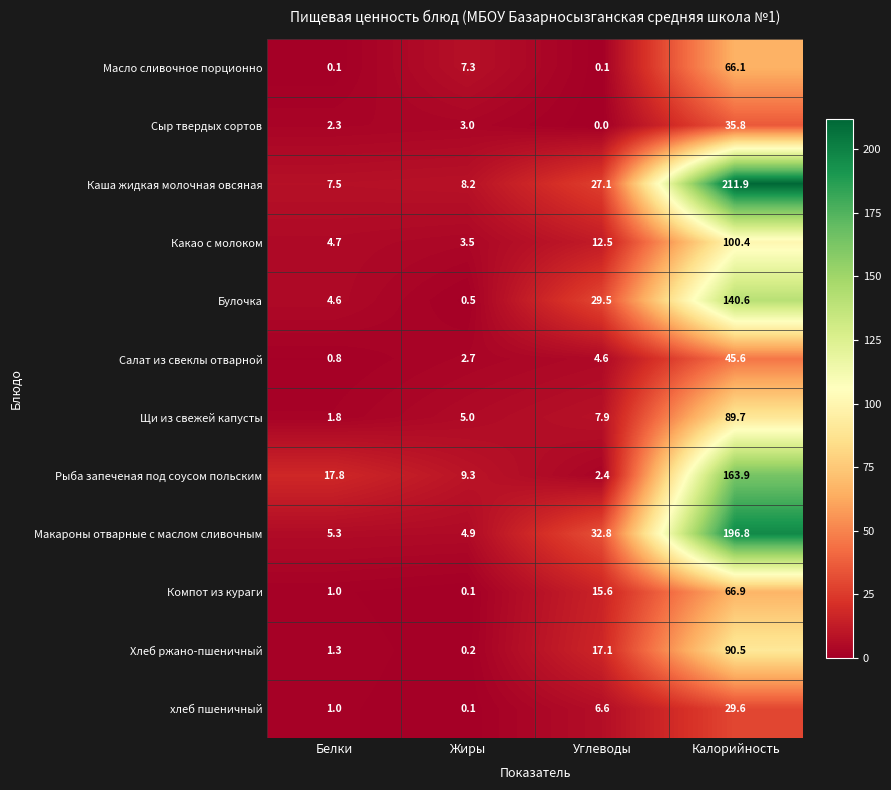

Which series has the largest total across all categories?

Каша жидкая молочная овсяная